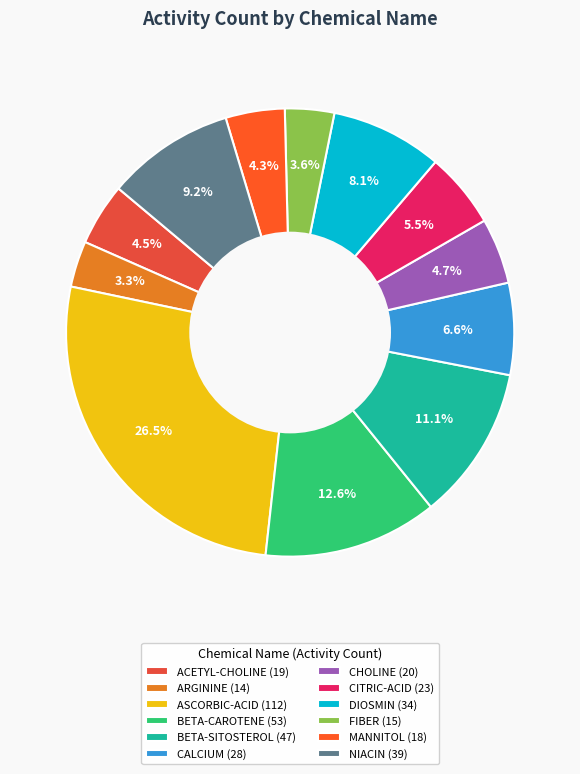

How many segments does this pie chart have?

12